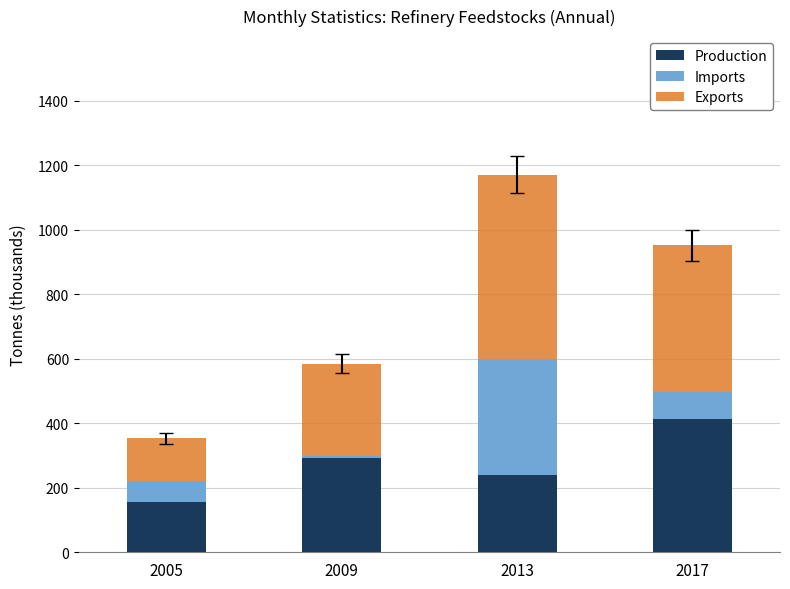

What is the highest value of the Production series?

411.7